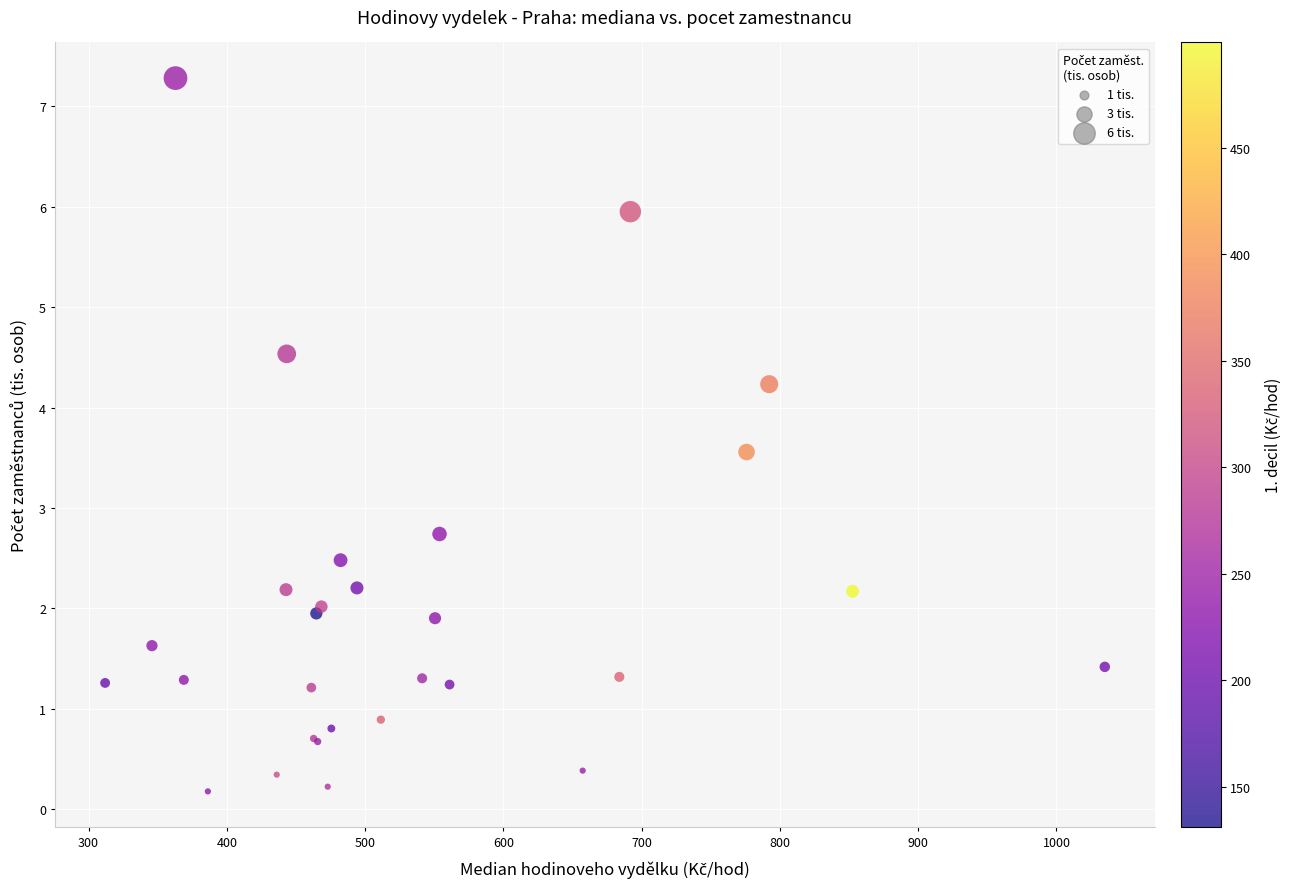

What Y value in the scatter plot is closest to 3?

2.7